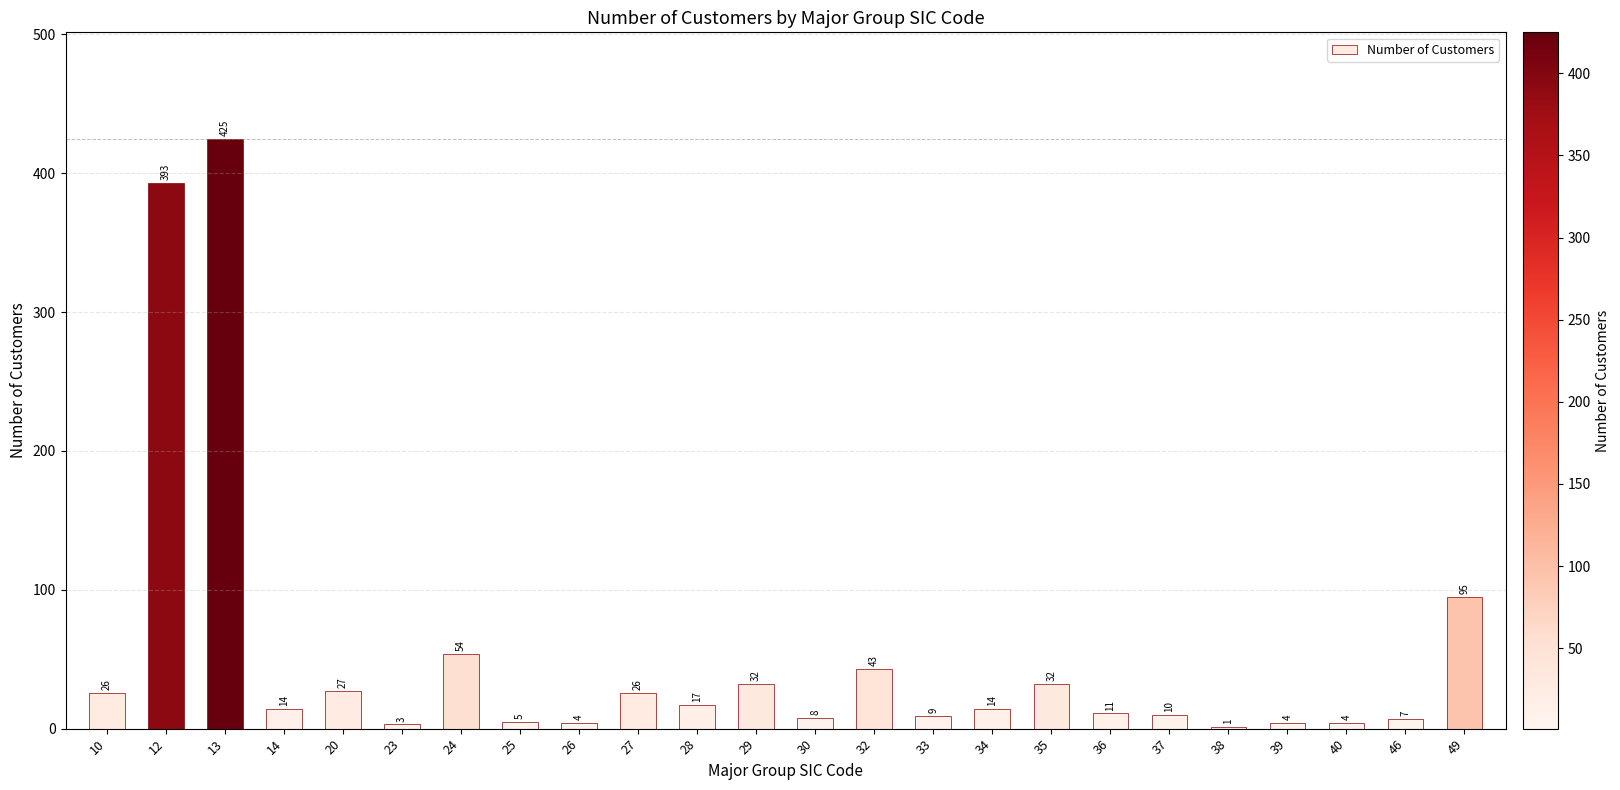

True or false: the data shows 9 at 33.

True